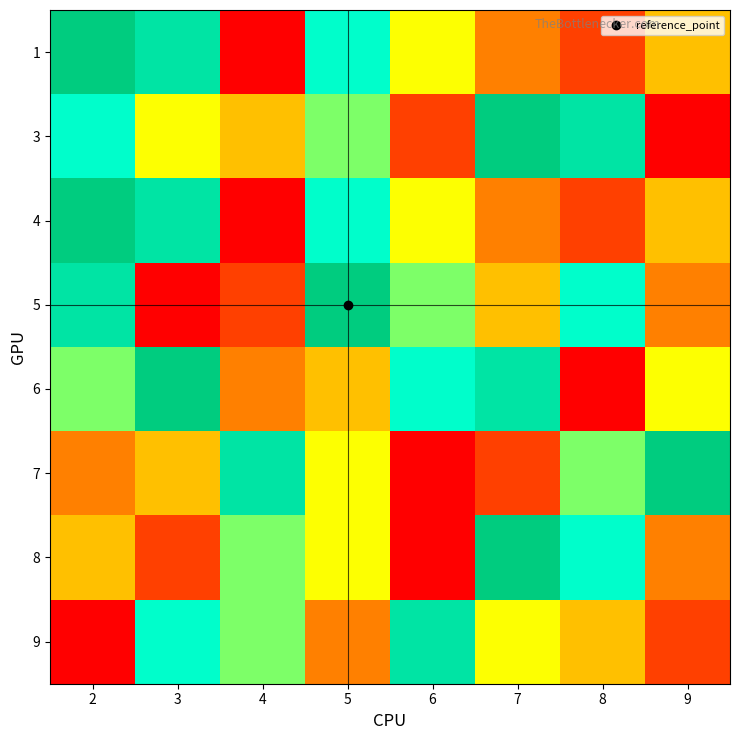

Count the number of categories in the chart.

8